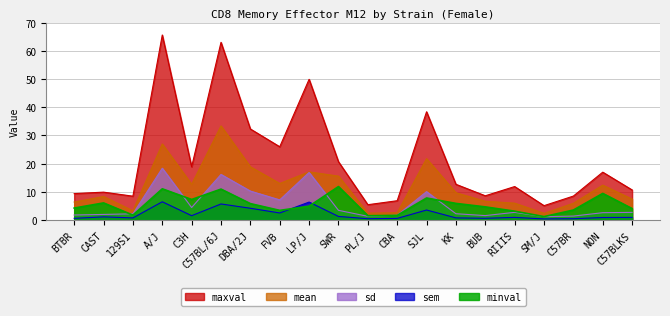

Reading right to left, transcribe all the data shown in this chart.

maxval: 10.7	17.0	8.5	5.1	11.9	8.6	12.7	38.4	6.9	5.5	20.7	49.9	26.0	32.3	63.0	18.9	65.6	8.5	9.9	9.4
mean: 7.5	12.4	6.0	2.4	6.0	6.7	9.7	21.8	2.6	2.5	15.6	17.1	13.0	18.9	33.4	12.7	27.0	3.3	8.4	6.4
sd: 2.8	2.6	1.4	1.2	2.8	1.6	2.3	10.1	1.7	1.4	3.5	16.9	7.2	10.3	16.2	4.5	18.4	2.2	2.0	1.8
sem: 1.0	0.9	0.5	0.4	1.0	0.7	0.8	3.6	0.6	0.5	1.3	6.4	2.5	4.2	5.7	1.6	6.5	0.8	1.2	0.6
minval: 4.1	9.5	3.6	1.3	3.2	4.7	5.9	7.8	1.7	1.6	11.9	4.9	3.5	5.9	11.0	7.3	11.1	1.8	6.1	4.3